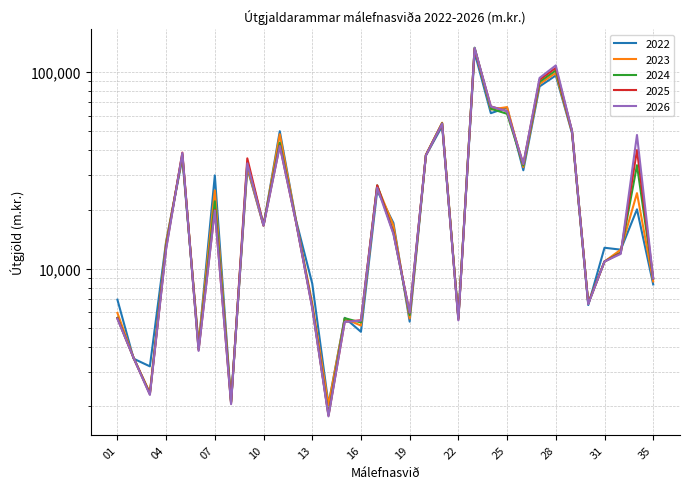

Reading left to right, transcribe all the data shown in this chart.

2022: 6972	3494	3196	13770	36343	4112	29831	2119	32396	16575	50017	17676	8414	2048	5638	4787	25000	17098	5390	37667	53052	5635	125569	61746	65911	31659	84395	96004	48859	6544	12796	12512	20052	8331
2023: 5971	3524	2349	13550	37506	4103	25023	2111	33030	16525	48286	17541	6692	2032	5591	5148	26350	16597	5595	37979	55251	5646	131451	64488	66264	32866	86924	98866	49389	6667	10894	12506	24236	8627
2024: 5637	3524	2322	13094	38102	3914	22033	2092	34592	16796	43736	17397	6447	1814	5615	5339	26548	15348	5820	37802	54908	5592	132764	65032	61288	33477	89052	101813	50016	6678	10893	12108	33600	8940
2025: 5606	3524	2305	12752	38931	3870	19947	2072	36401	16669	42281	17265	6369	1797	5382	5480	26562	15201	5996	37755	54660	5525	131323	66834	63229	34037	91263	104849	50054	6677	10891	12018	40090	8938
2026: 5572	3524	2288	12573	38746	3829	19771	2053	34339	16542	42049	17252	6307	1780	5373	5455	25842	15019	5991	37709	54610	5471	132627	66774	63166	34037	93219	107975	50094	6611	10890	11907	47858	8936